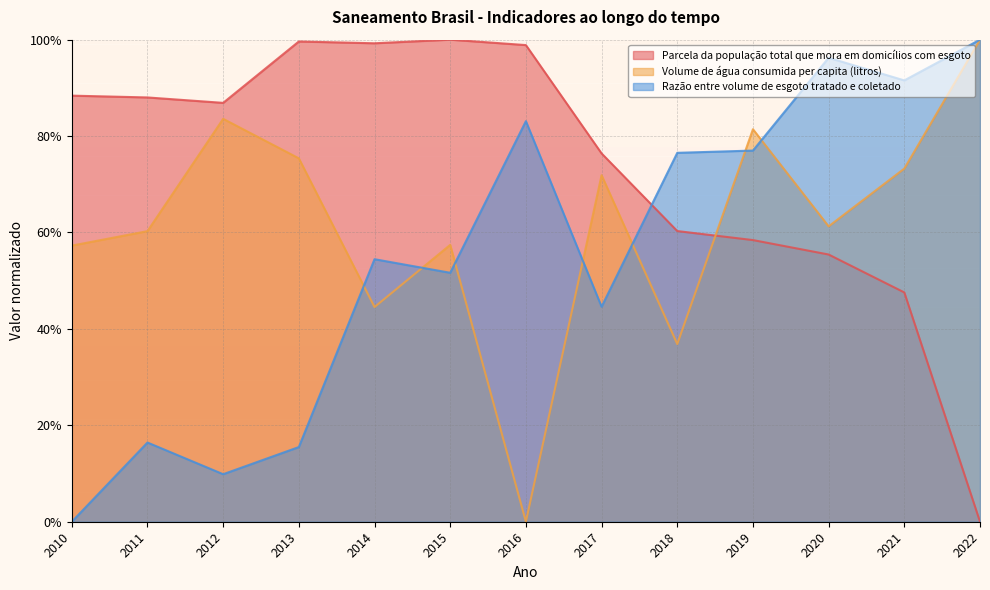

Which series ends up on top after the final intersection of Razão entre volume de esgoto tratado e coletado and Parcela da população total que mora em domicílios com esgoto?

Razão entre volume de esgoto tratado e coletado